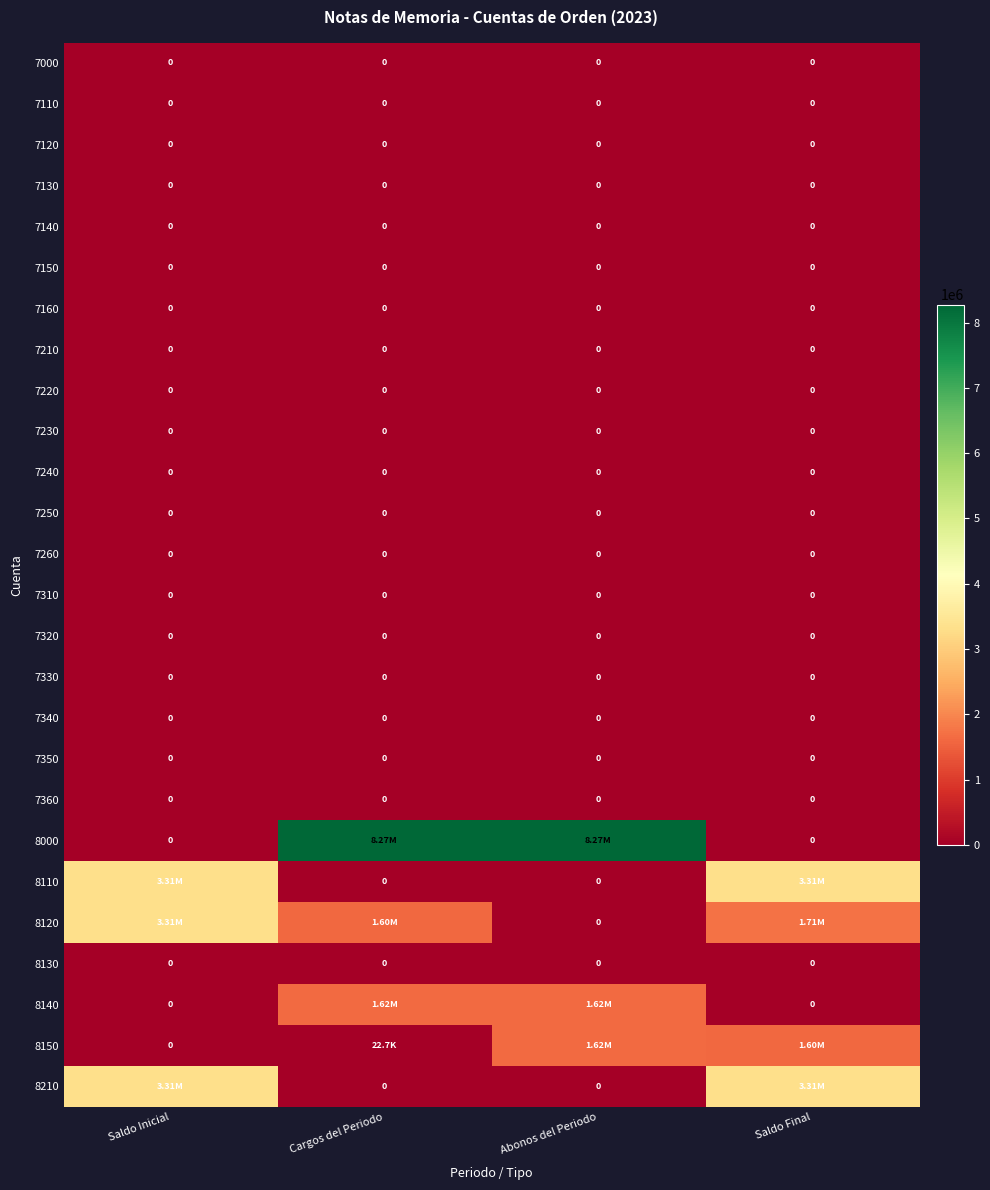

How many distinct data groups are displayed?

26